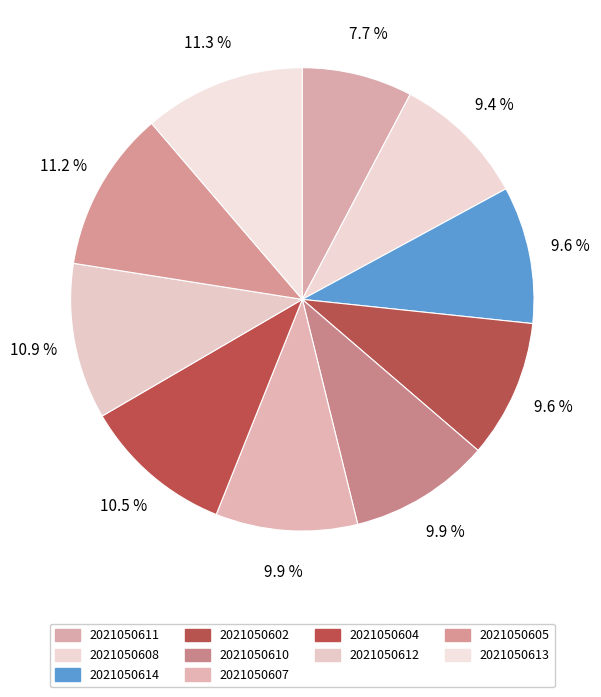

To the nearest percent, what percentage of the pie is 2021050607?

10%